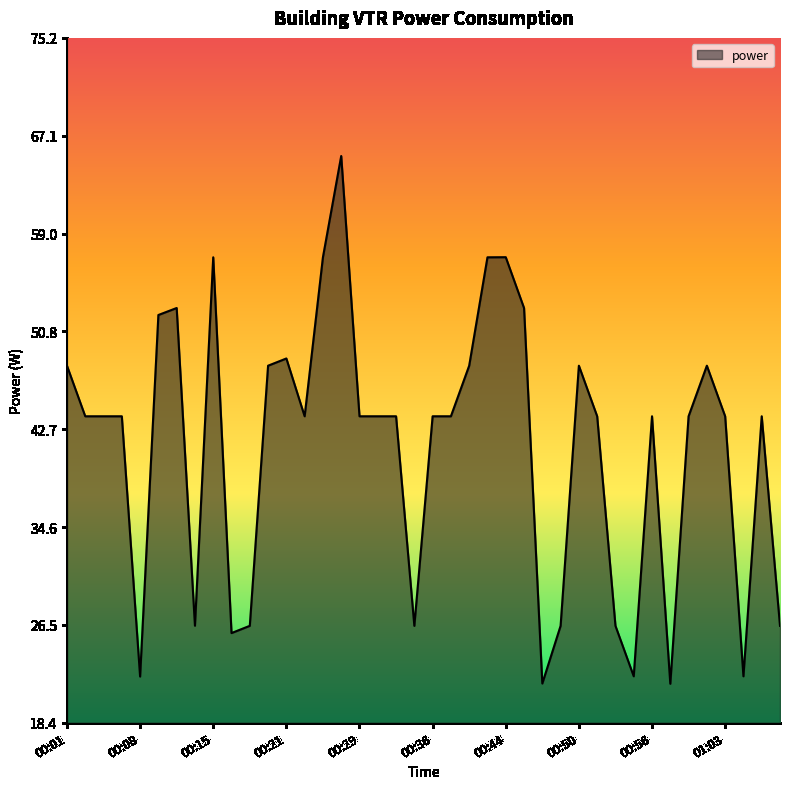

What is the greatest value displayed?

65.4